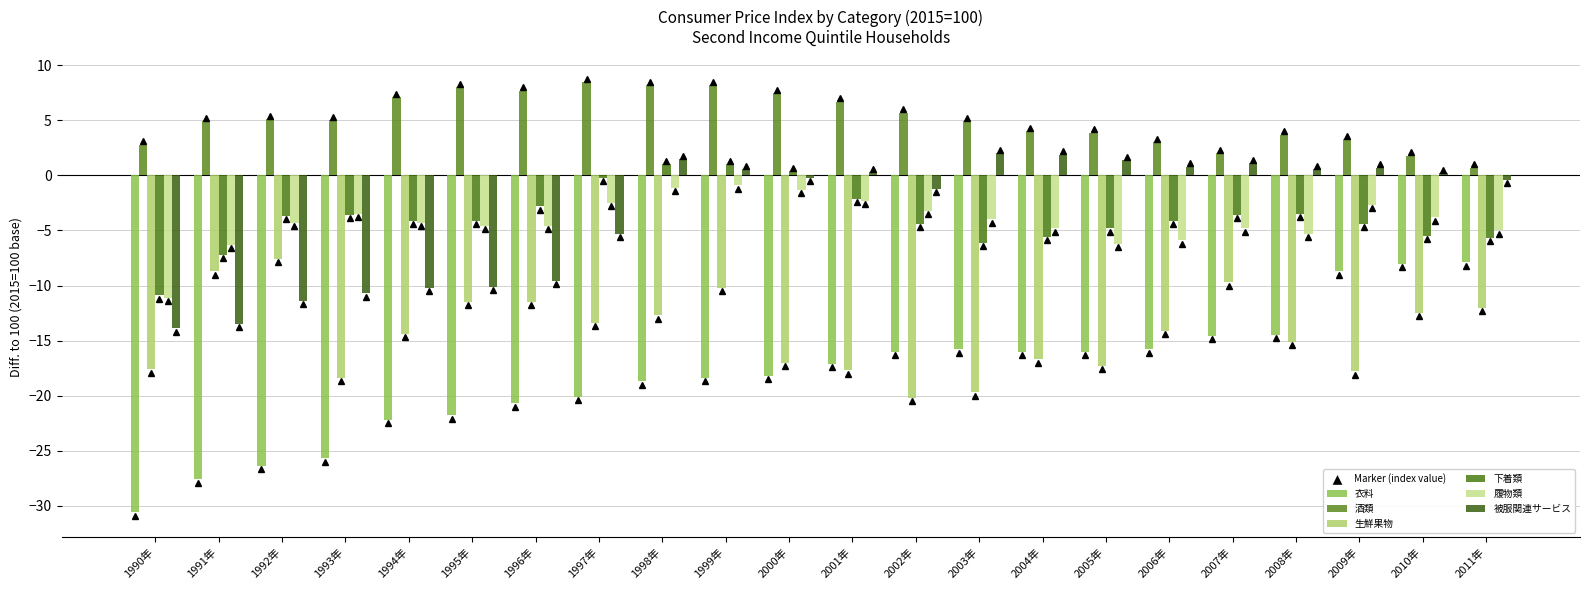

Reading left to right, what are all the values shown in this chart?

衣料: -30.6	-27.6	-26.4	-25.7	-22.2	-21.8	-20.7	-20.1	-18.7	-18.4	-18.2	-17.1	-16.0	-15.8	-16.0	-16.0	-15.8	-14.6	-14.5	-8.7	-8.0	-7.9
酒類: 2.8	4.9	5.1	5.0	7.1	8.0	7.7	8.5	8.2	8.2	7.5	6.7	5.7	4.9	4.0	3.9	3.0	2.0	3.7	3.3	1.8	0.7
生鮮果物: -17.6	-8.7	-7.6	-18.4	-14.4	-11.5	-11.5	-13.4	-12.7	-10.2	-17.0	-17.7	-20.2	-19.7	-16.7	-17.3	-14.1	-9.7	-15.1	-17.8	-12.5	-12.0
下着類: -10.9	-7.2	-3.7	-3.6	-4.1	-4.1	-2.8	-0.2	1.0	1.0	0.4	-2.1	-4.4	-6.1	-5.6	-4.8	-4.1	-3.6	-3.5	-4.4	-5.5	-5.7
履物類: -11.1	-6.3	-4.3	-3.5	-4.3	-4.6	-4.6	-2.5	-1.1	-0.9	-1.3	-2.3	-3.2	-4.0	-4.8	-6.2	-5.9	-4.8	-5.3	-2.7	-3.8	-5.0
被服関連サービス: -13.9	-13.5	-11.4	-10.7	-10.2	-10.1	-9.6	-5.3	1.5	0.6	-0.2	0.3	-1.2	2.0	1.9	1.4	0.8	1.1	0.6	0.7	0.2	-0.4